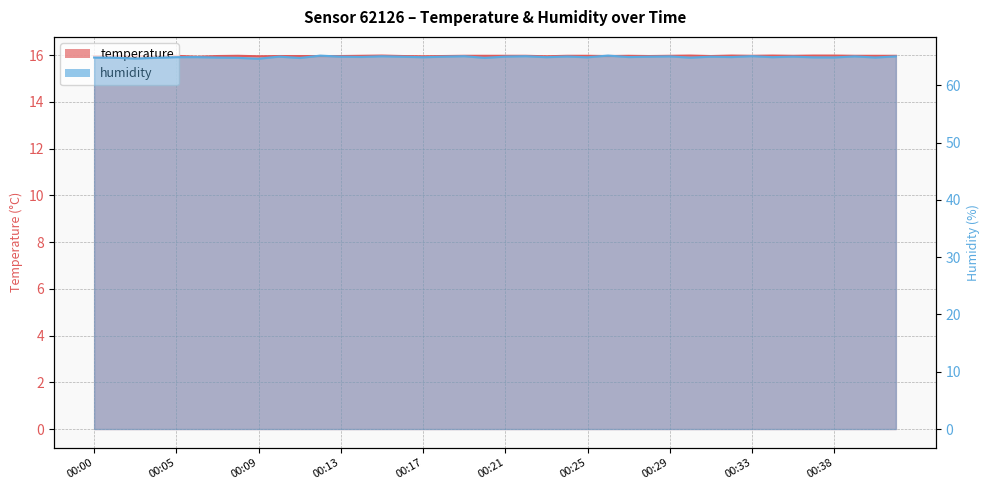

Does the chart have visible grid lines?

Yes